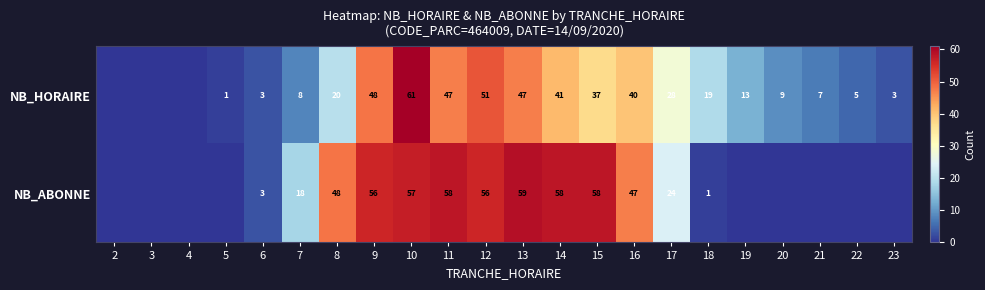

The NB_HORAIRE series shows 3 at 23. True or false?

True